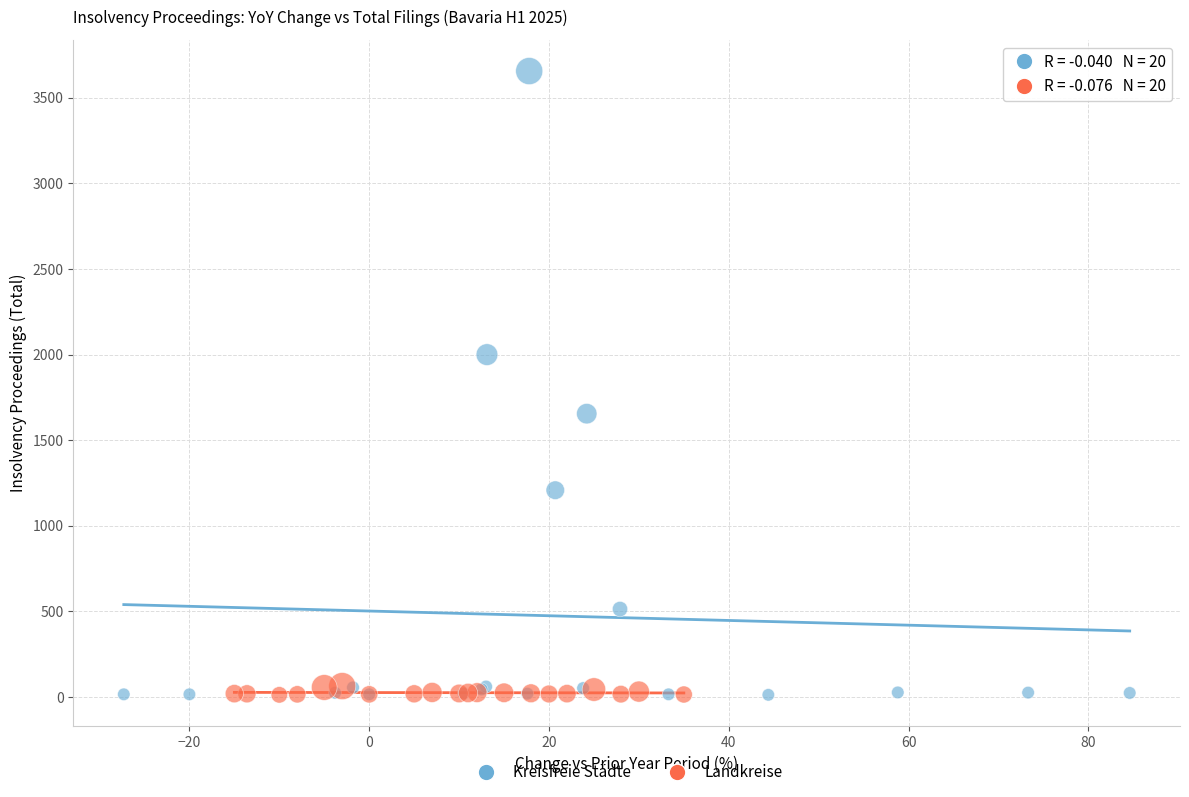

Which series has the widest spread of Y values?

Kreisfreie Städte